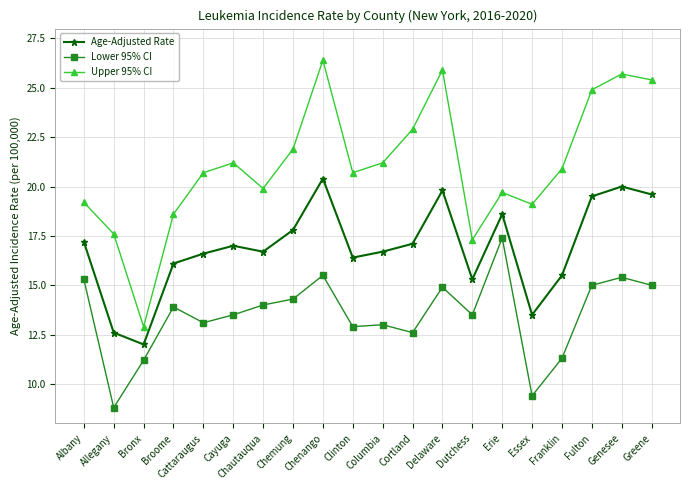

What is the sum of the Lower 95% CI values at Genesee and Chenango?

30.9